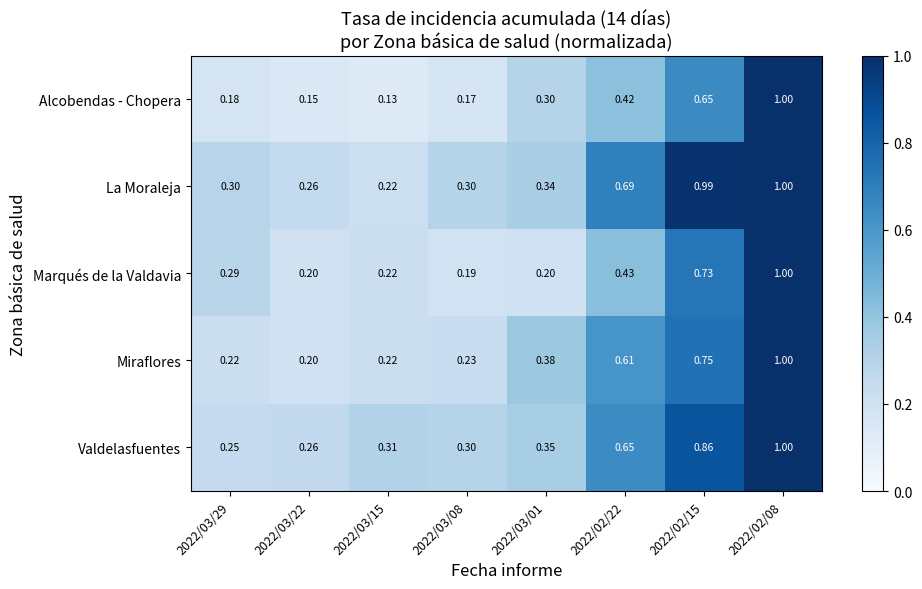

Rank the series at 2022/03/01 from highest to lowest value.

Miraflores, Valdelasfuentes, La Moraleja, Alcobendas - Chopera, Marqués de la Valdavia